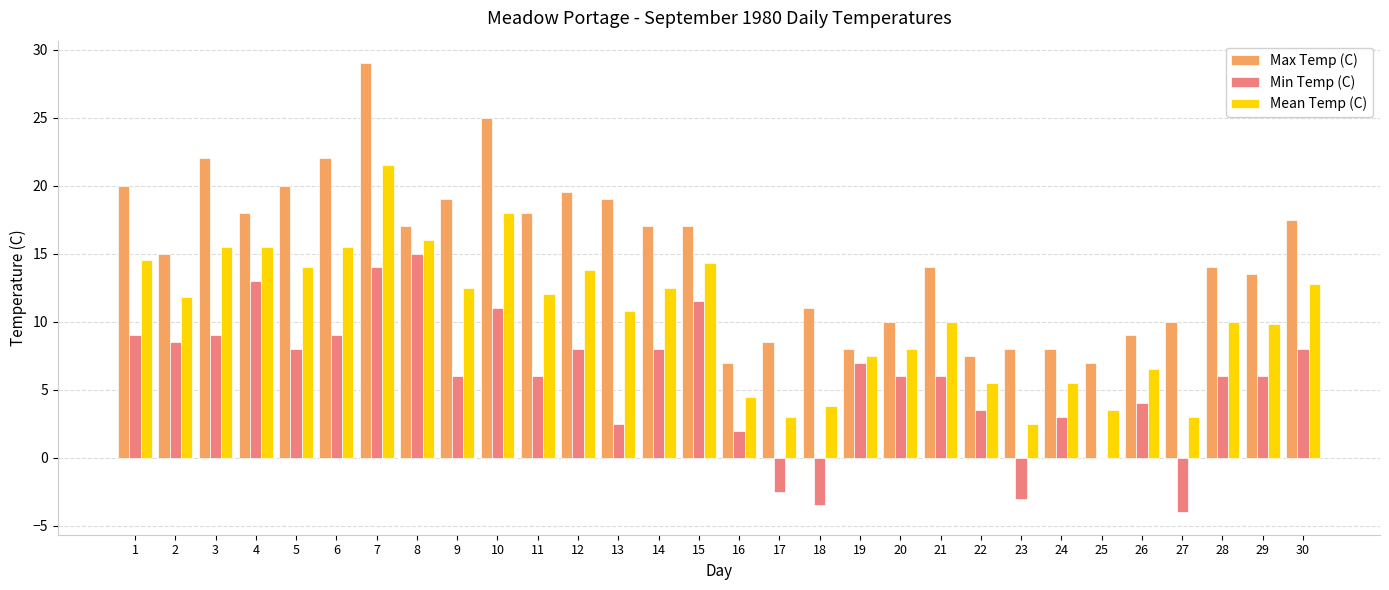

What are all the series names shown in the legend?

Max Temp (C), Min Temp (C), Mean Temp (C)